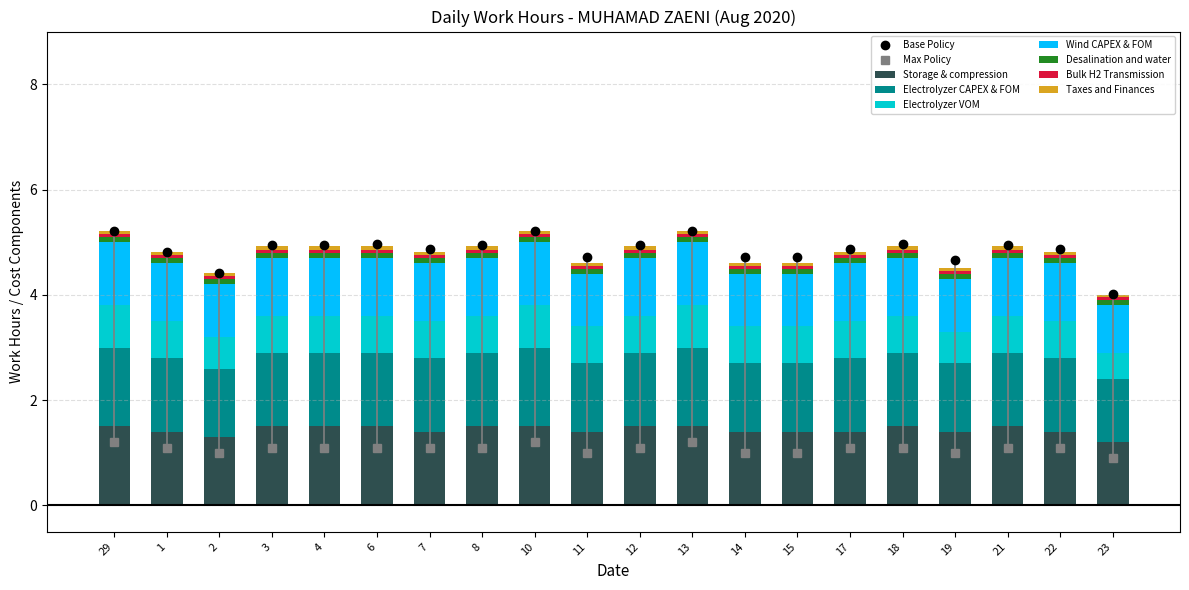

Is the value of Taxes and Finances at 14 greater than the value of Wind CAPEX & FOM at 23?

No